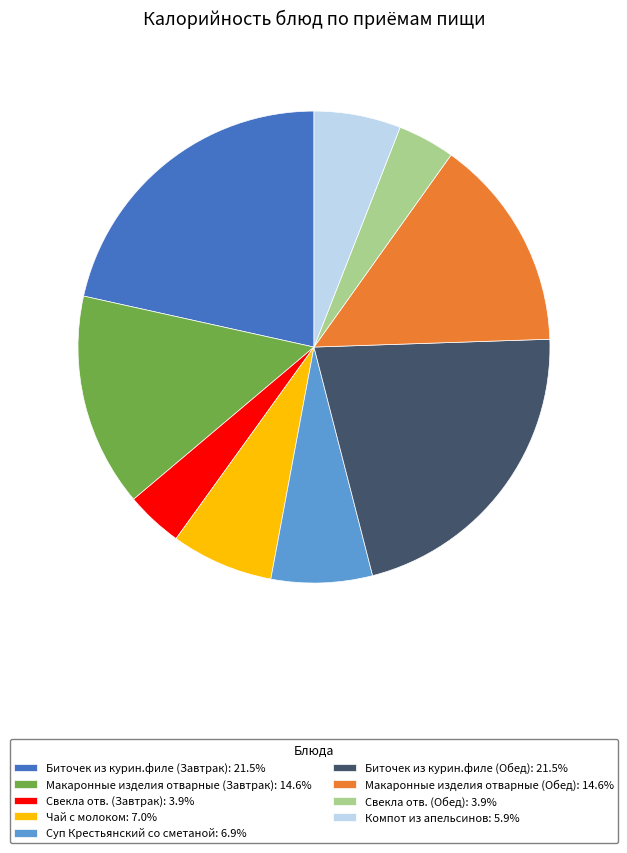

Does Биточек из курин.филе (Обед): 21.5% represent more than half of the total?

No